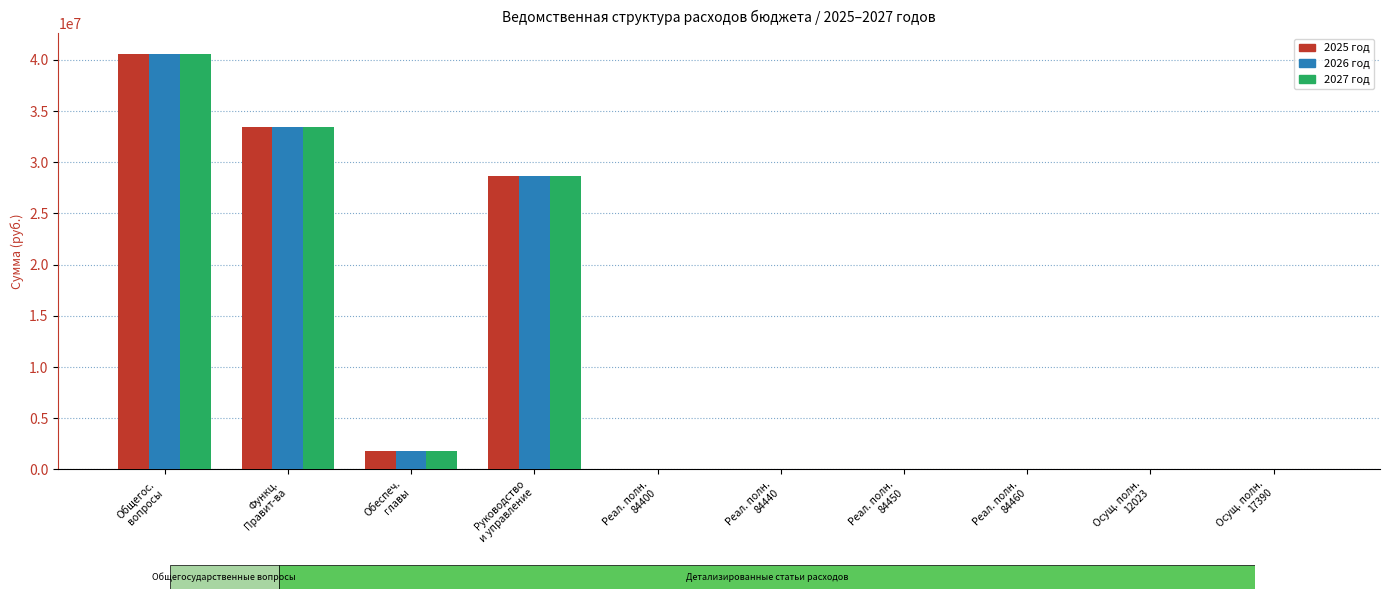

Where is 2025 год nearest to the value 20267939?

Руководство
и управление